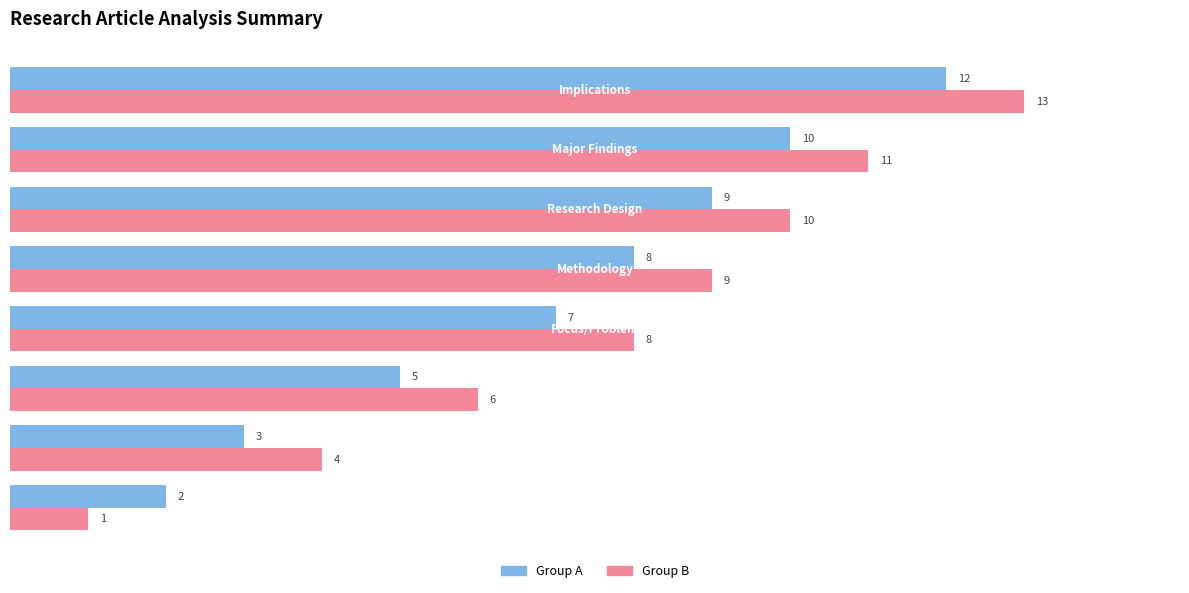

Count the Group A values in the range 5 to 10.

5